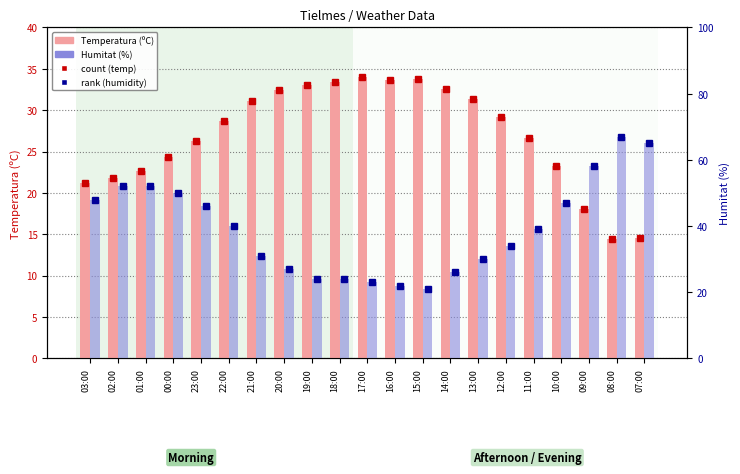

Between 02:00 and 18:00, which series saw the biggest shift?

Humitat (%)